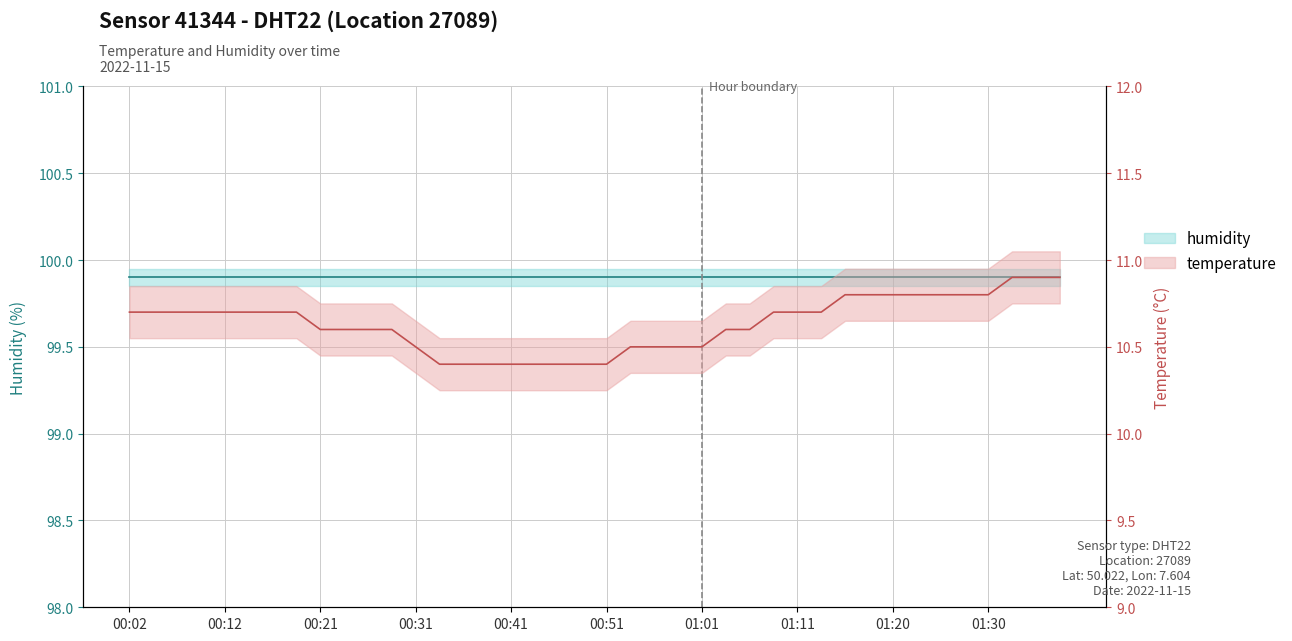

At which category does the chart reach its minimum across all series?

00:34